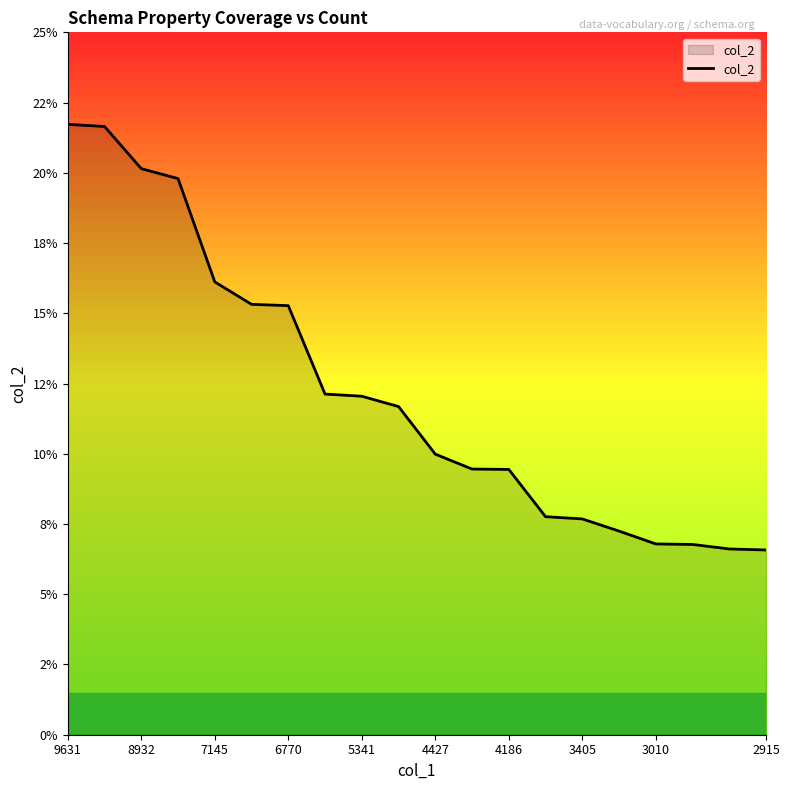

Does the chart have visible grid lines?

No